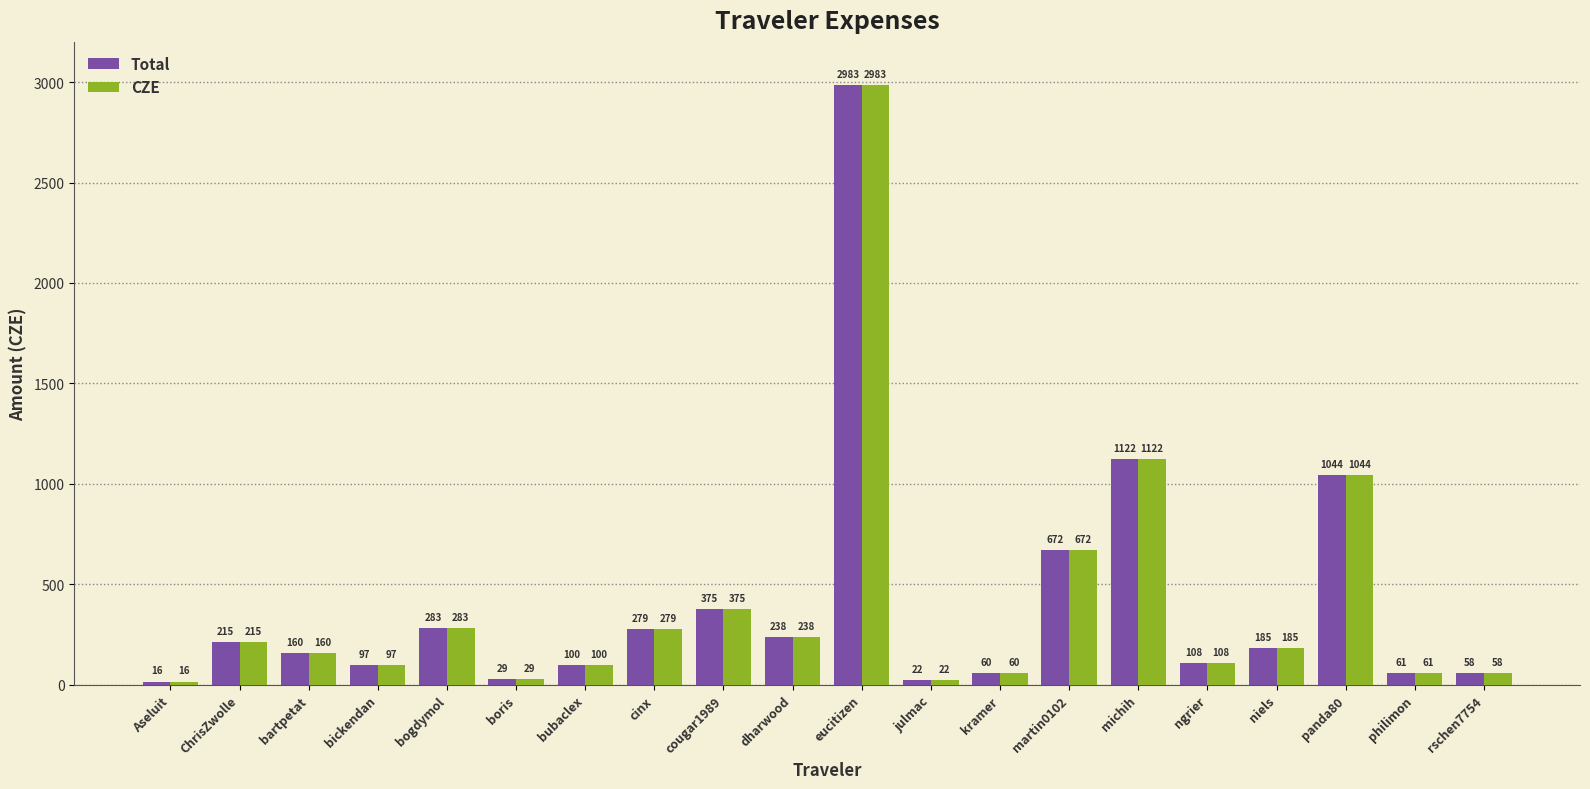

At which category does the chart reach its minimum across all series?

Aseluit